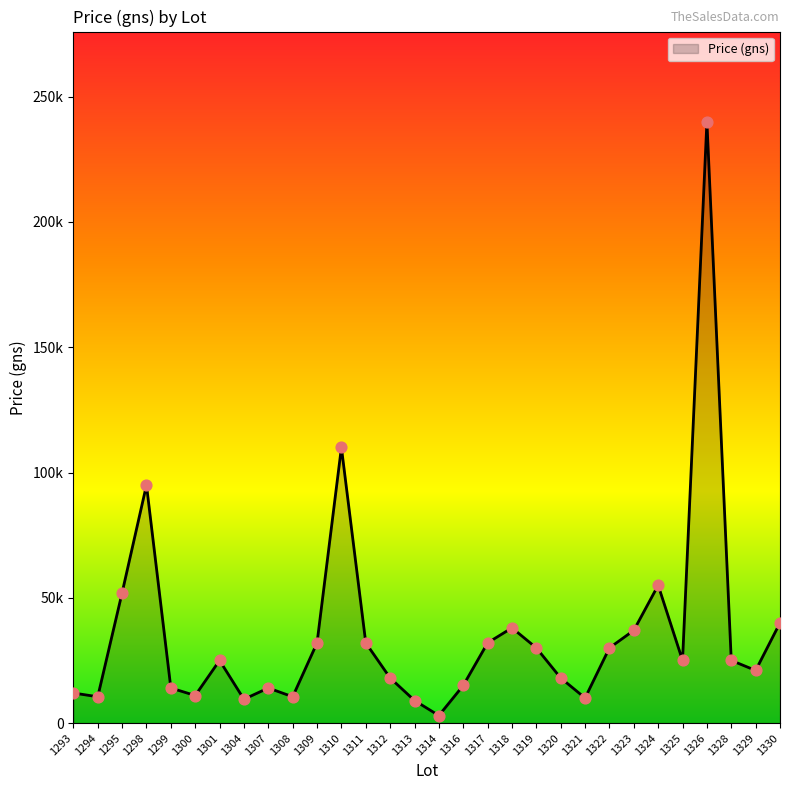

Is this an area chart (filled region under the line)?

Yes